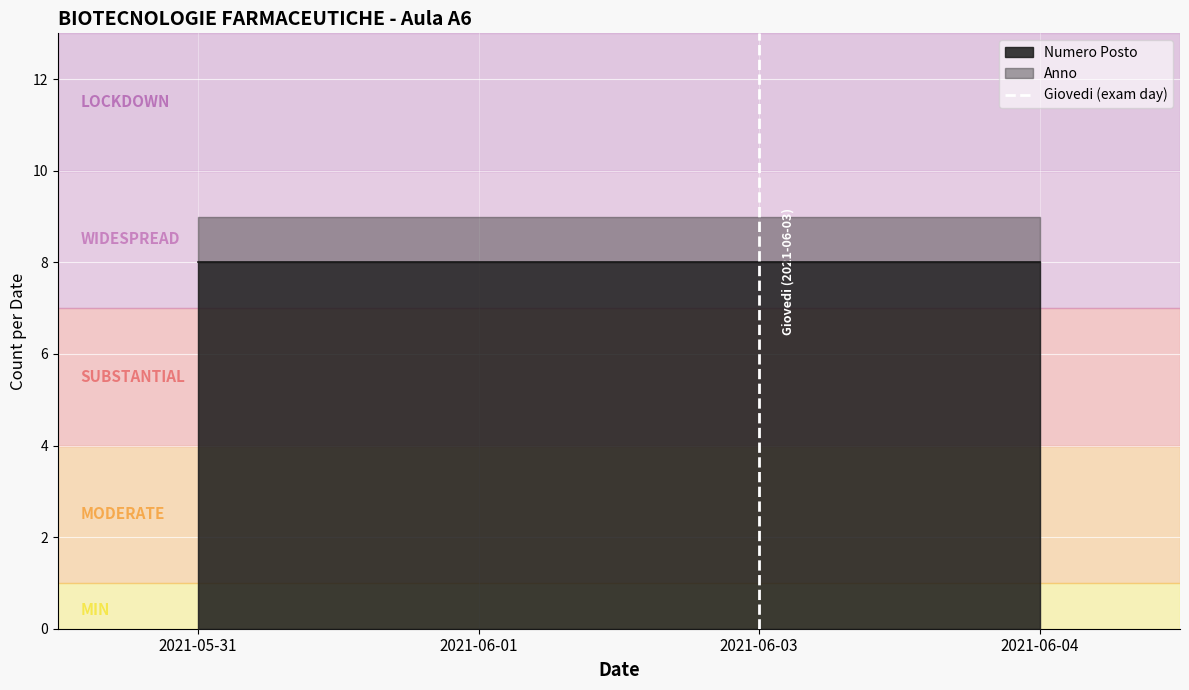

What is the lowest value of the Numero Posto series?

8